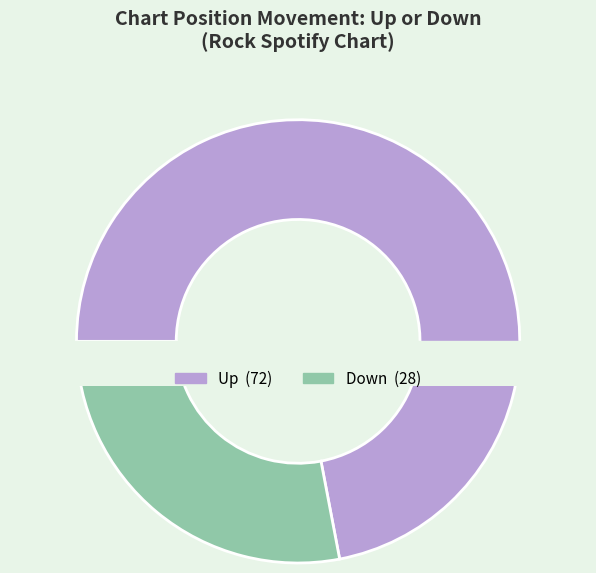

To the nearest percent, what percentage of the pie is down?

28%